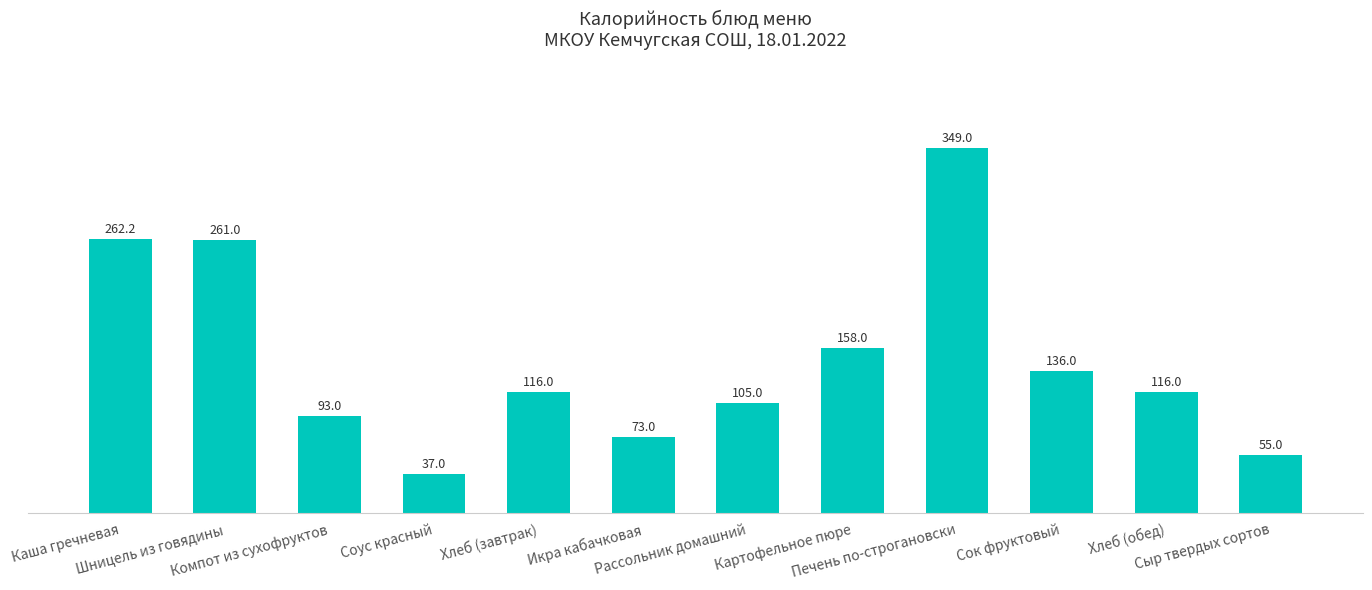

What is the difference between the second highest and minimum values?

225.2